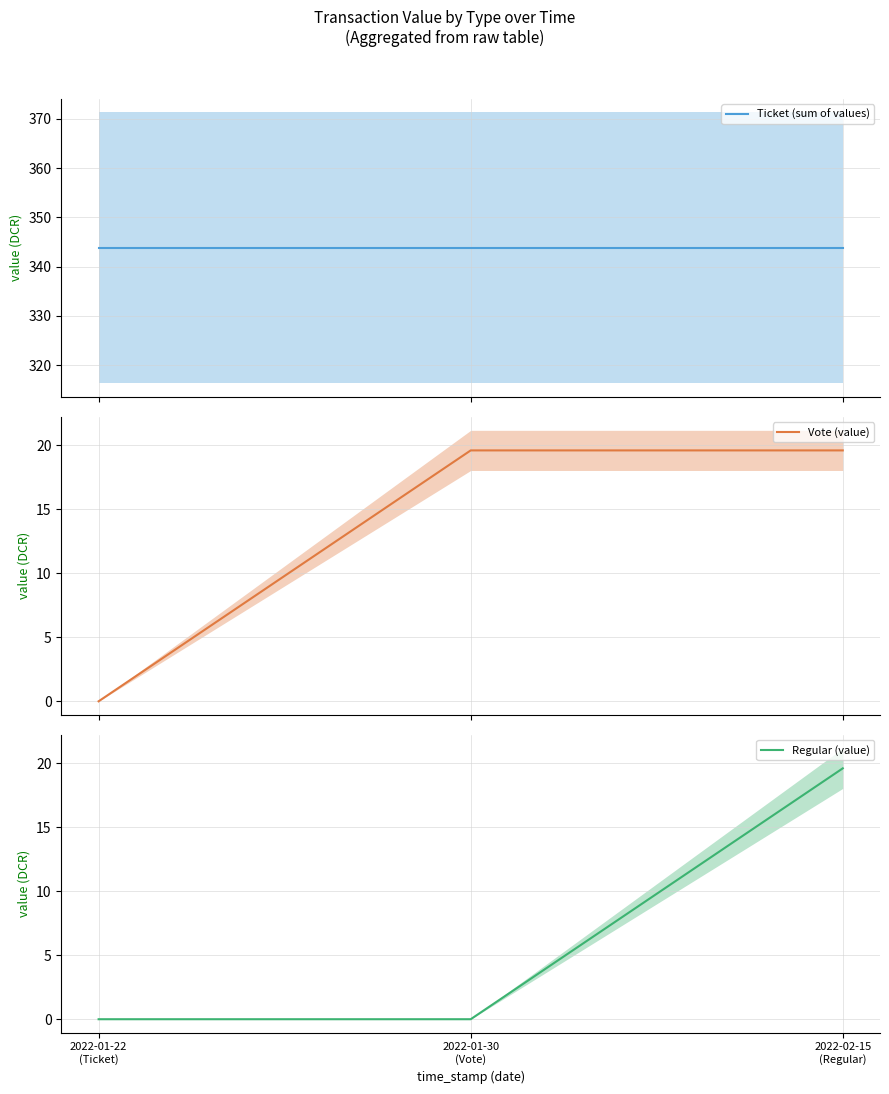

Is it true that Regular (value) equals 31.4 at 2022-02-15
(Regular)?

False